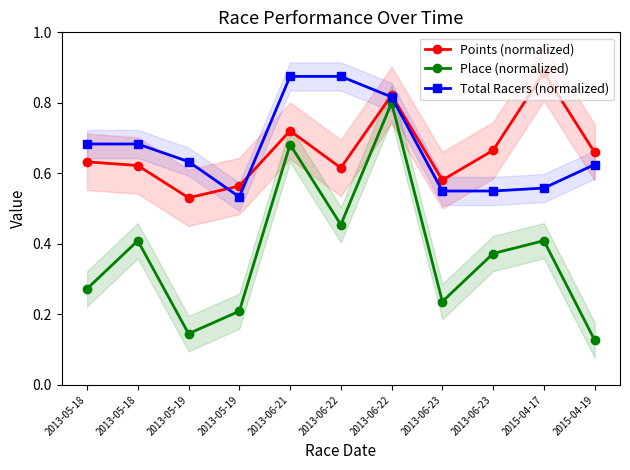

What are all the series names shown in the legend?

Points (normalized), Place (normalized), Total Racers (normalized)